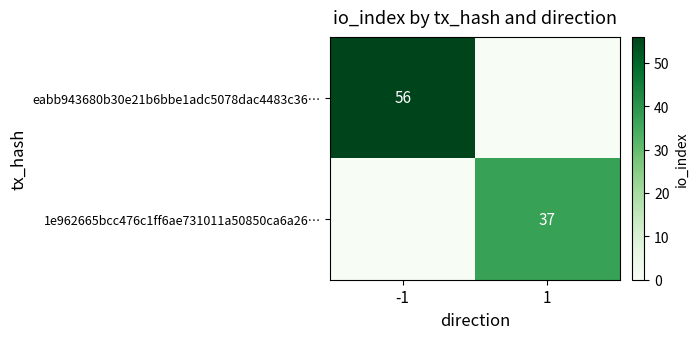

What is the average value of the 1e962665bcc476c1ff6ae731011a50850ca6a26… series?

18